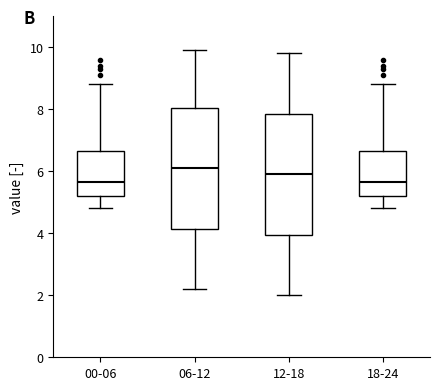

Reading left to right, transcribe this box plot: for each box, give where its median line is, the range the box spans, and where its two whiskers end, as read against the y-axis. The values are not printed on the chart, so give them approximately, as read against the axis.

00-06: median 5.6, box 5.2 to 6.6, whiskers 4.8 to 8.8
06-12: median 6.2, box 4.2 to 8.0, whiskers 2.2 to 10.0
12-18: median 6.0, box 4.0 to 7.8, whiskers 2.0 to 9.8
18-24: median 5.6, box 5.2 to 6.6, whiskers 4.8 to 8.8